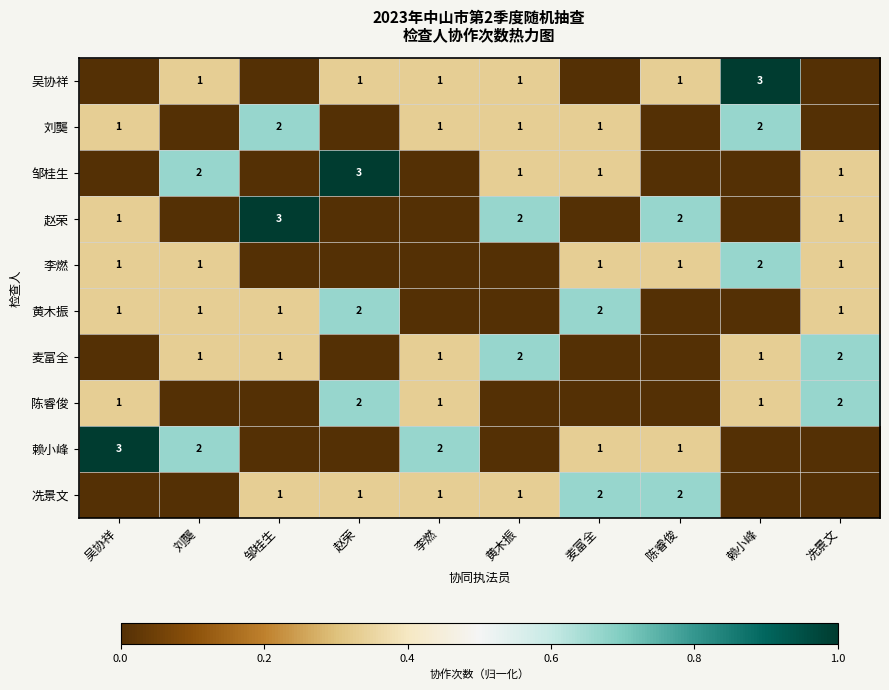

True or false: 冼景文 has a value of 1 at 黄木振.

True